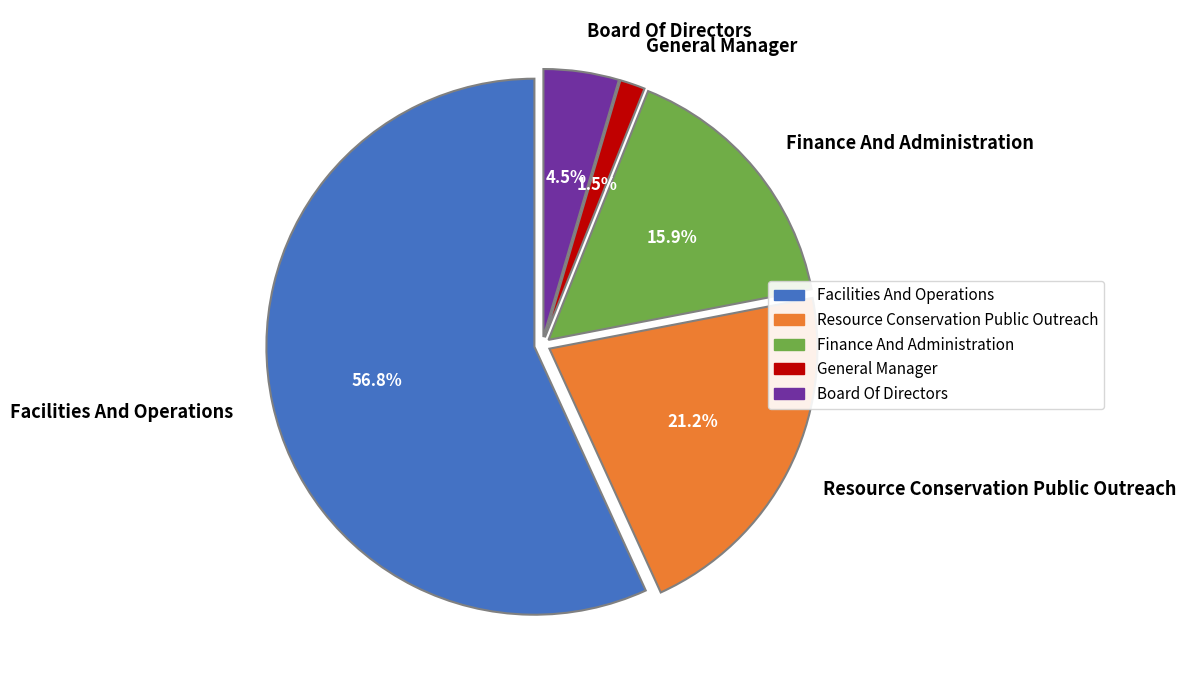

Rank the categories by value from highest to lowest.

Facilities And Operations, Resource Conservation Public Outreach, Finance And Administration, Board Of Directors, General Manager